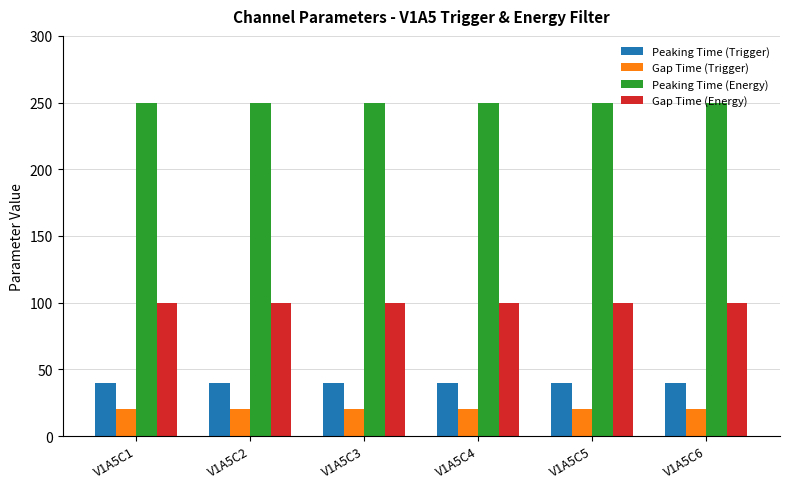

List the series in order of their peak value, highest first.

Peaking Time (Energy), Gap Time (Energy), Peaking Time (Trigger), Gap Time (Trigger)